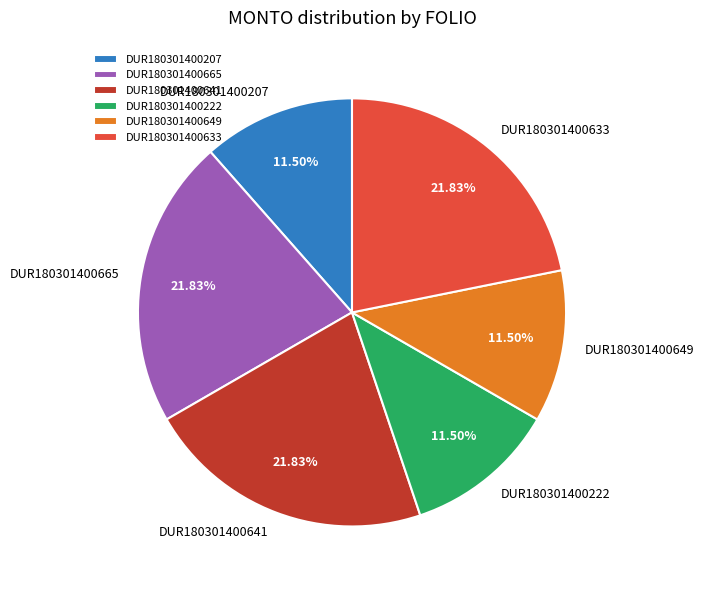

Count the number of slices in the pie.

6